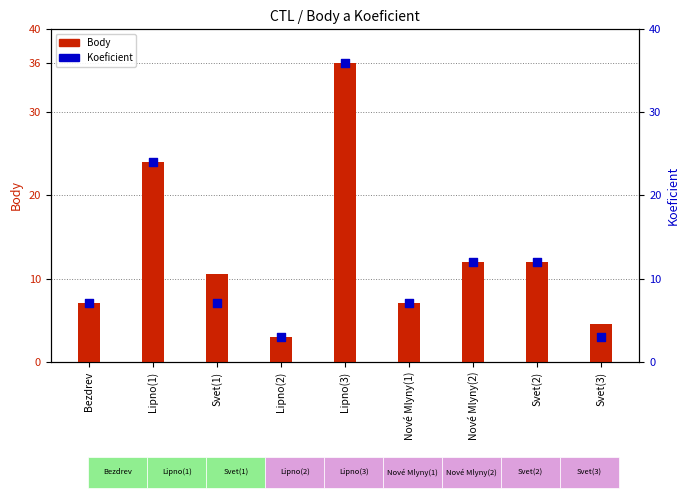

What is the change in value from Svet(1) to Svet(3)?

-4